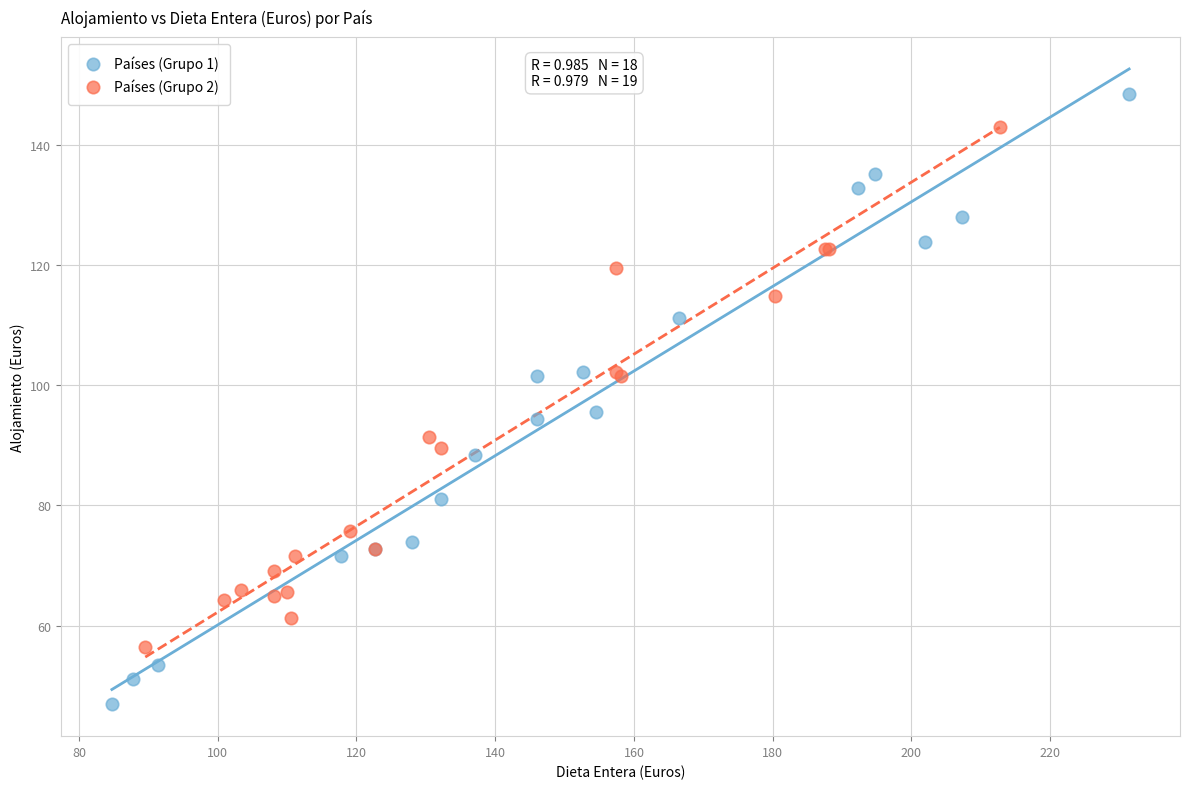

Which series has the widest spread of Y values?

Países (Grupo 1)